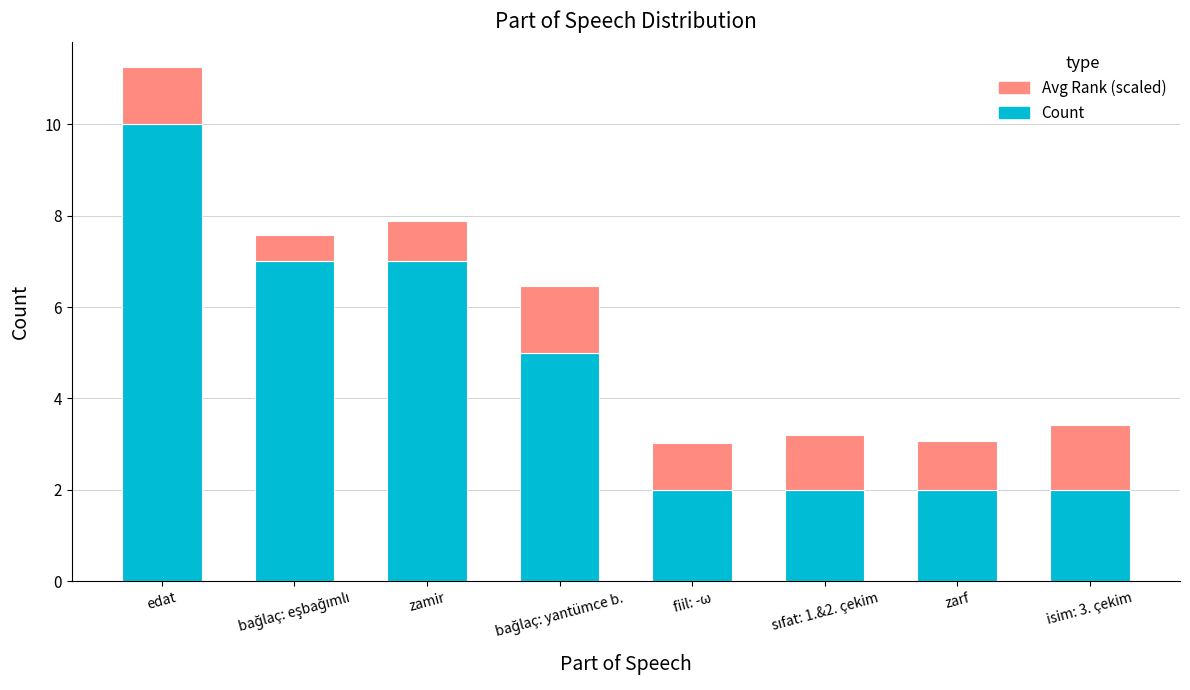

What is the difference between the maximum and second lowest values in the Count series?

8.0